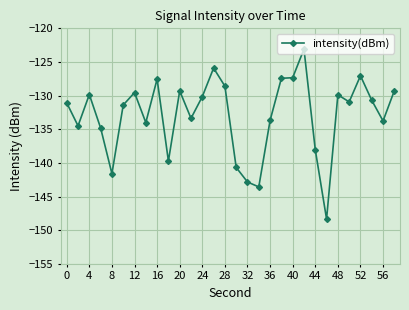

What is the sum of all values?

-3988.0